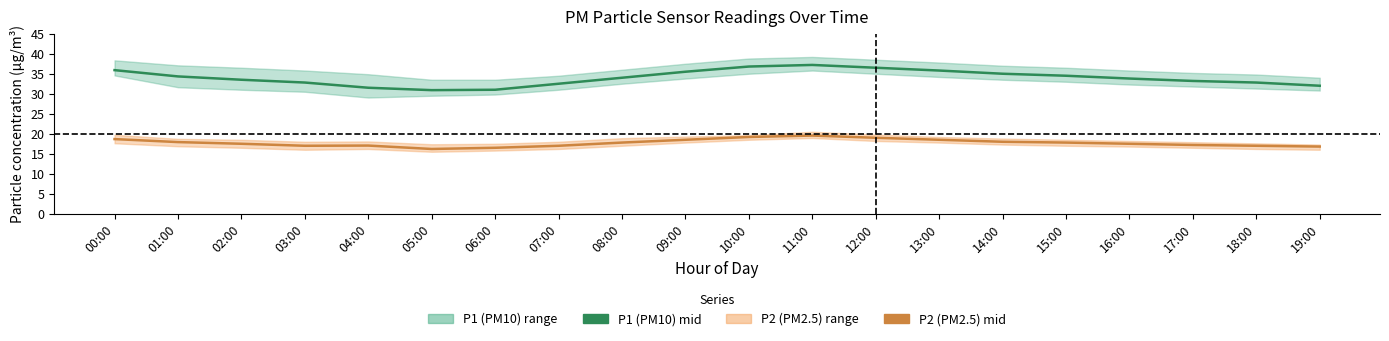

What is the maximum value for P1 (PM10) mid?

37.2